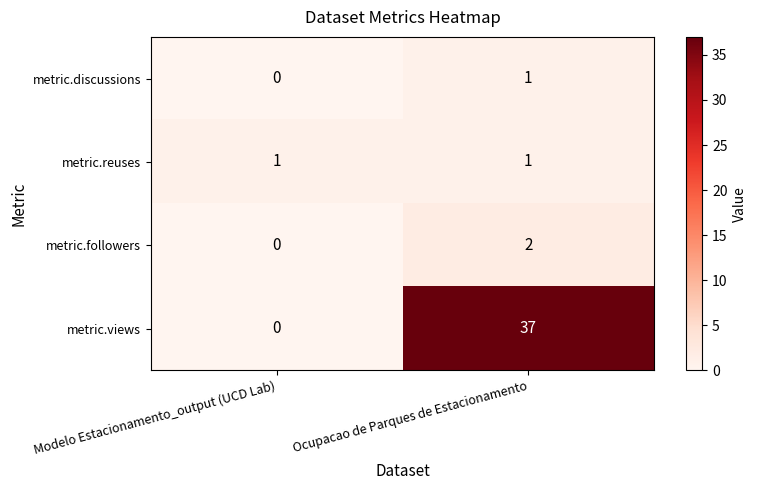

What is the difference between the highest and lowest values at Modelo Estacionamento_output (UCD Lab)?

1